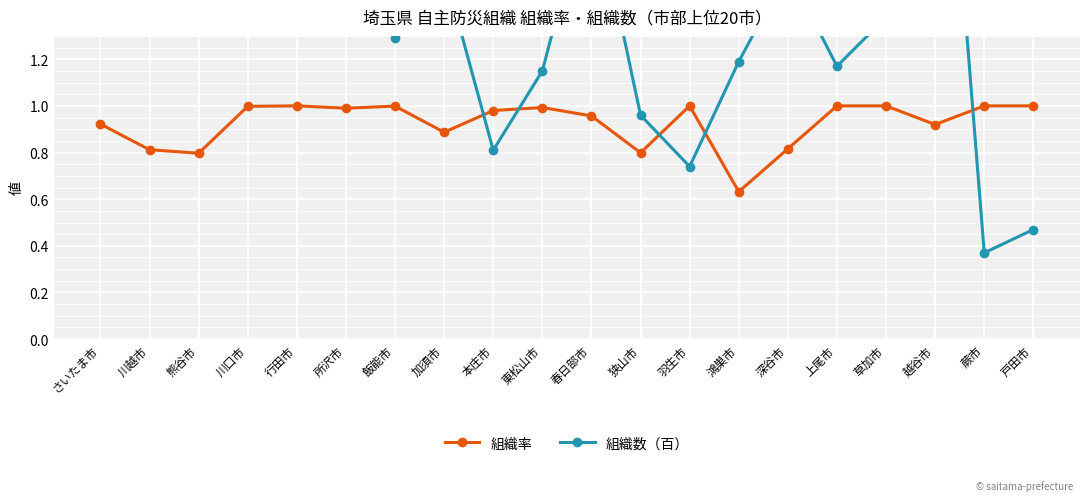

In 組織率, how many points are lower than both neighbors (excluding endpoints)?

6